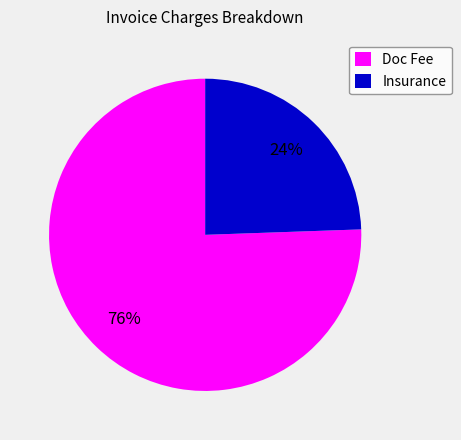

To the nearest percent, what is the combined percentage of Doc Fee and Insurance?

100%